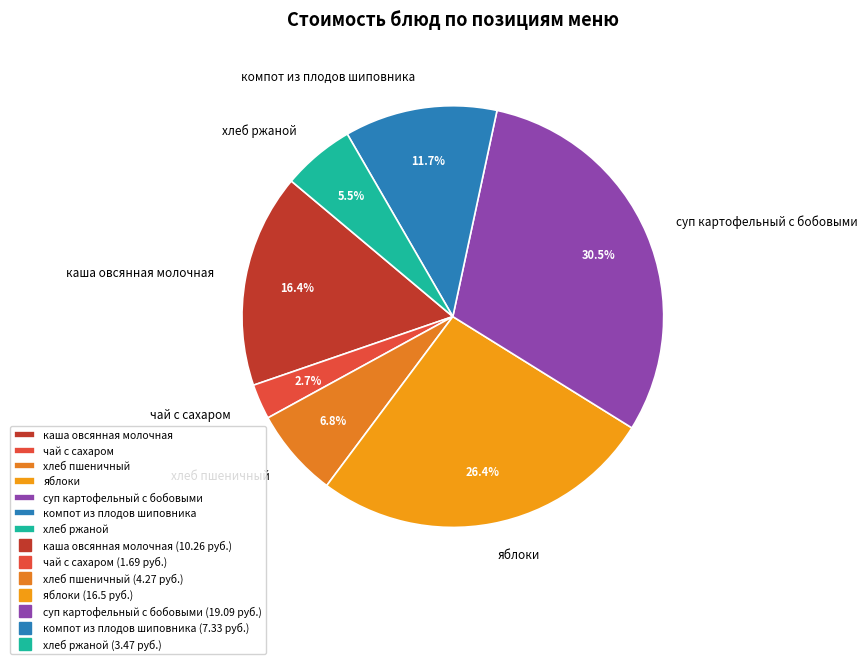

Which has a higher value, компот из плодов шиповника or каша овсянная молочная?

каша овсянная молочная